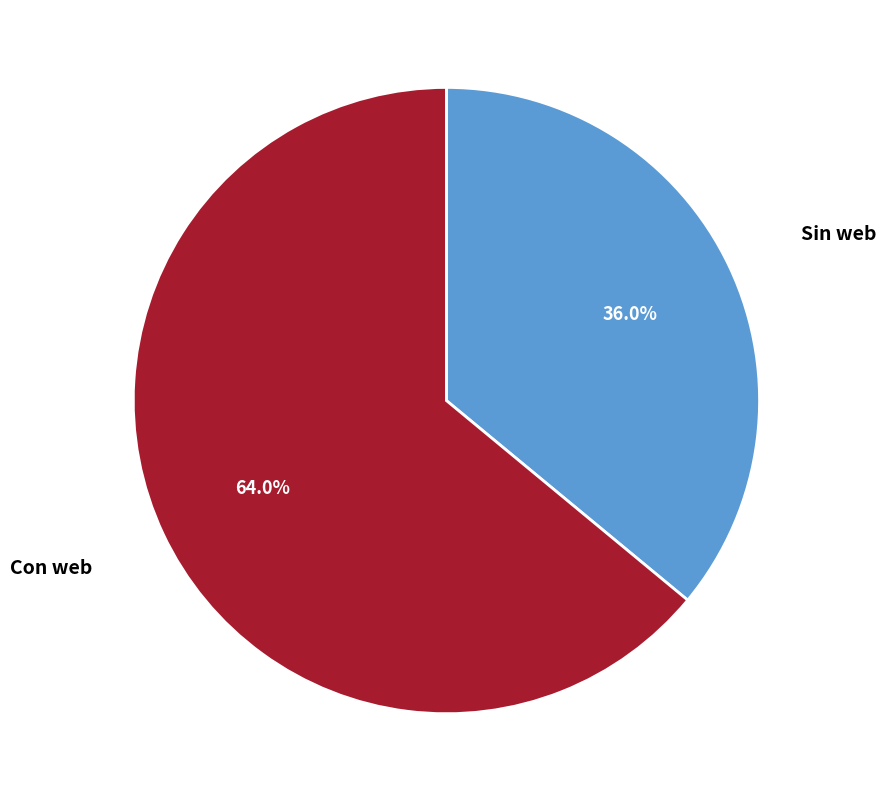

What is the largest slice in the pie chart?

Con web